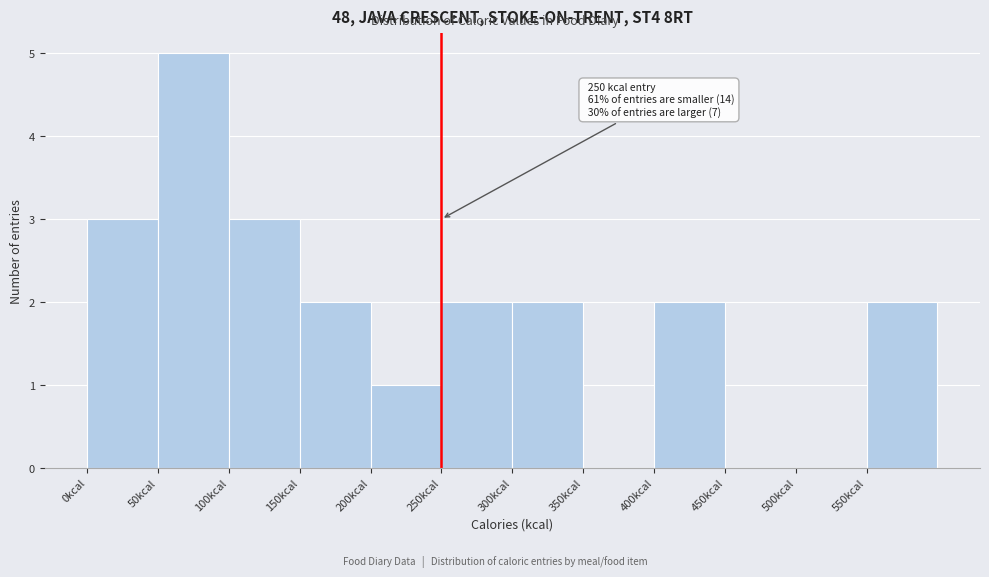

Over which range of the x-axis is the bar tallest?

50 to 100